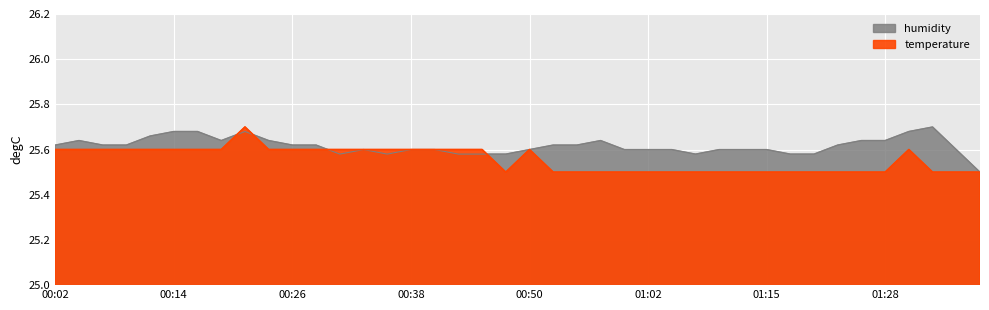

How many interior local valleys does the temperature series have?

1